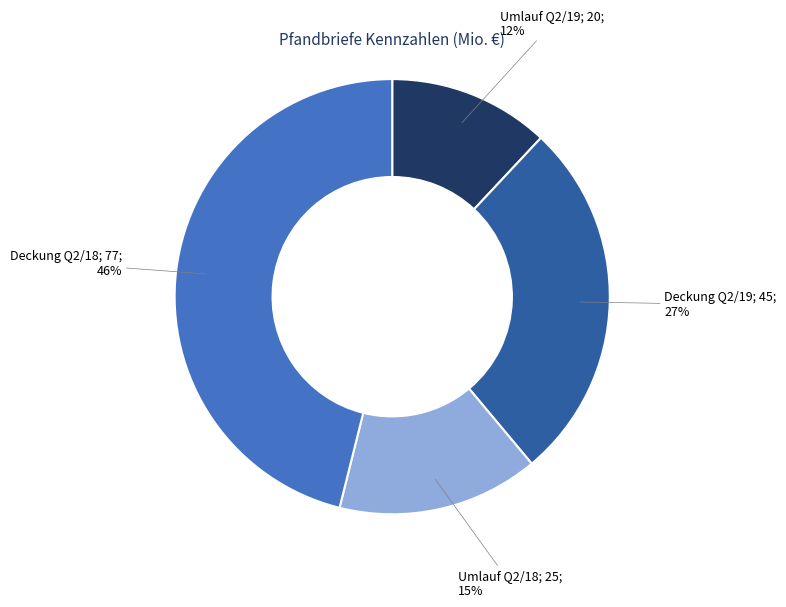

How many segments does this pie chart have?

4